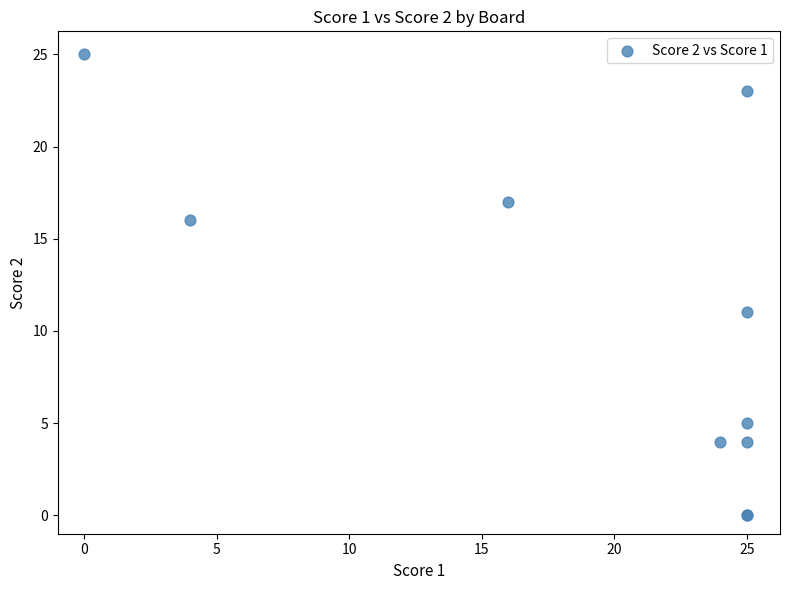

What Y value in the scatter plot is closest to 12?

11